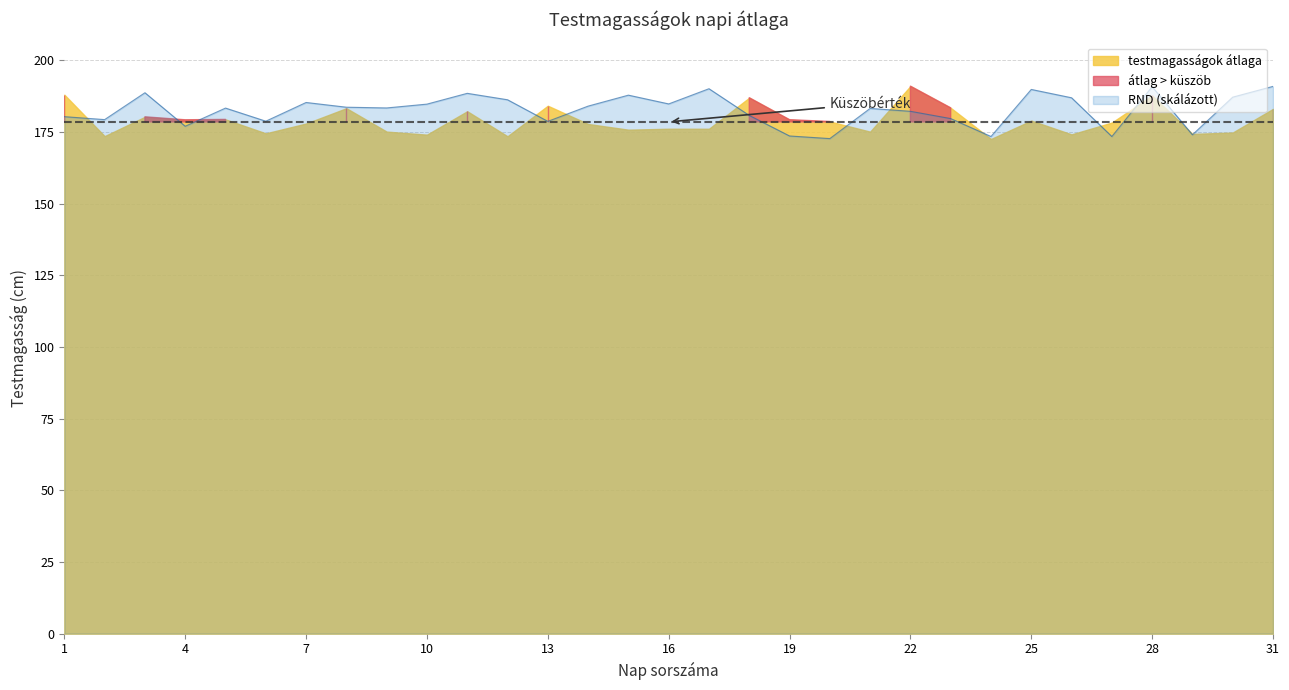

The chart shows a value of 327.0 at 14. True or false?

False